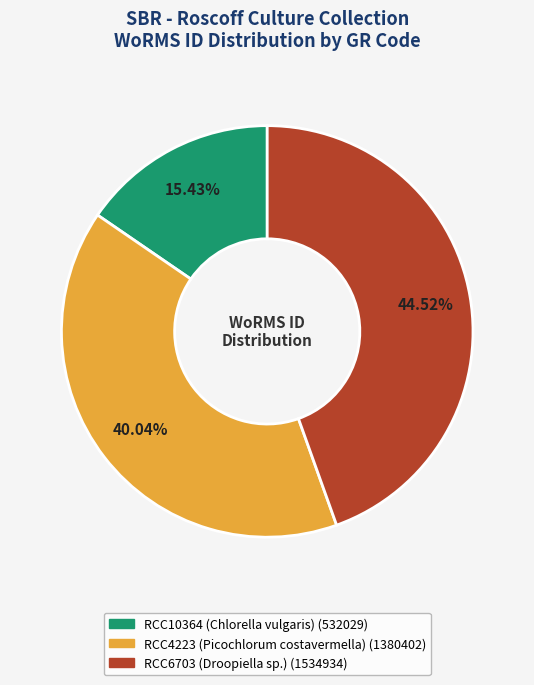

Rank the categories by value from lowest to highest.

RCC10364 (Chlorella vulgaris), RCC4223 (Picochlorum costavermella), RCC6703 (Droopiella sp.)